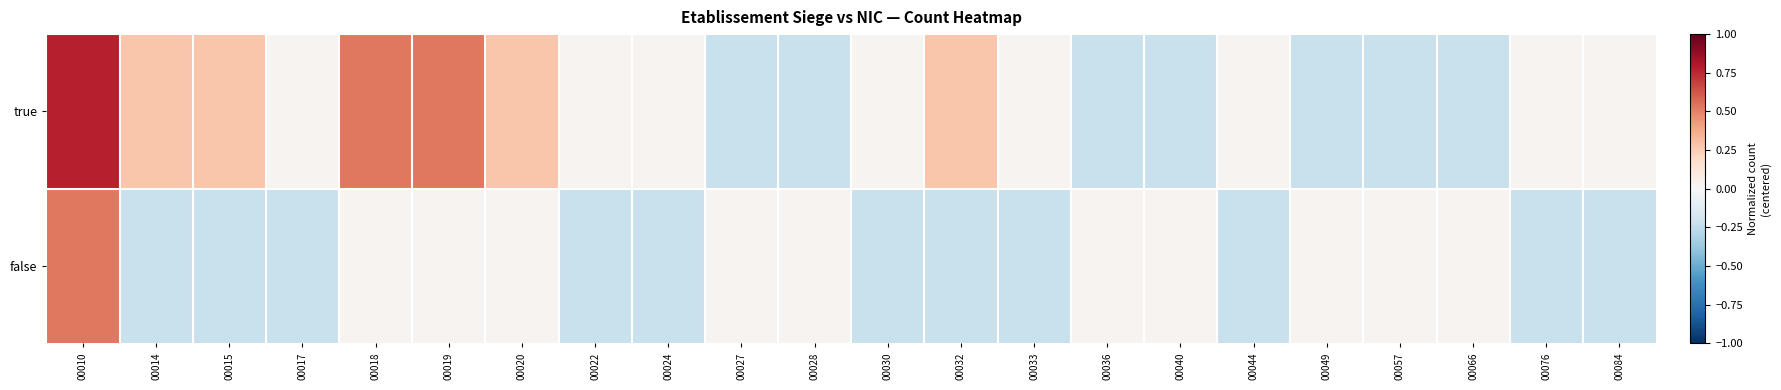

Reading left to right, what are all the values shown in this chart?

true: 00010=0.8	00014=0.3	00015=0.3	00017=0.0	00018=0.5	00019=0.5	00020=0.3	00022=0.0	00024=0.0	00027=-0.2	00028=-0.2	00030=0.0	00032=0.3	00033=0.0	00036=-0.2	00040=-0.2	00044=0.0	00049=-0.2	00057=-0.2	00066=-0.2	00076=0.0	00084=0.0
false: 00010=0.5	00014=-0.2	00015=-0.2	00017=-0.2	00018=0.0	00019=0.0	00020=0.0	00022=-0.2	00024=-0.2	00027=0.0	00028=0.0	00030=-0.2	00032=-0.2	00033=-0.2	00036=0.0	00040=0.0	00044=-0.2	00049=0.0	00057=0.0	00066=0.0	00076=-0.2	00084=-0.2